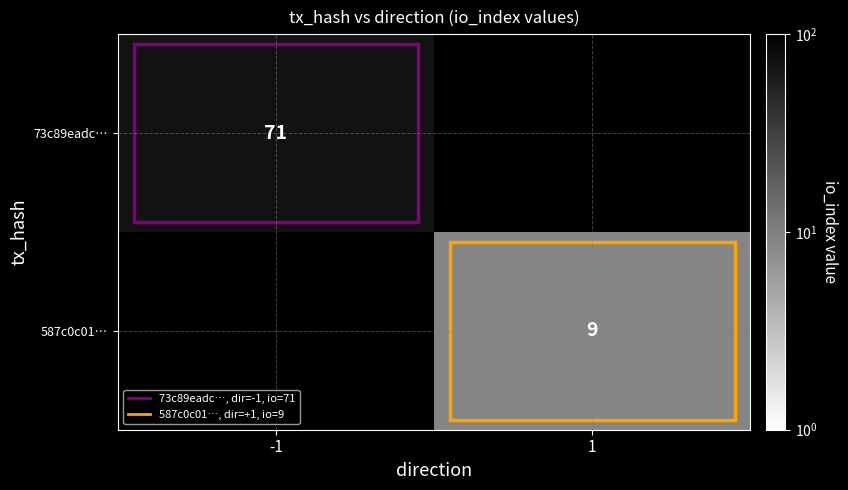

At how many categories does at least one series exceed 66?

1